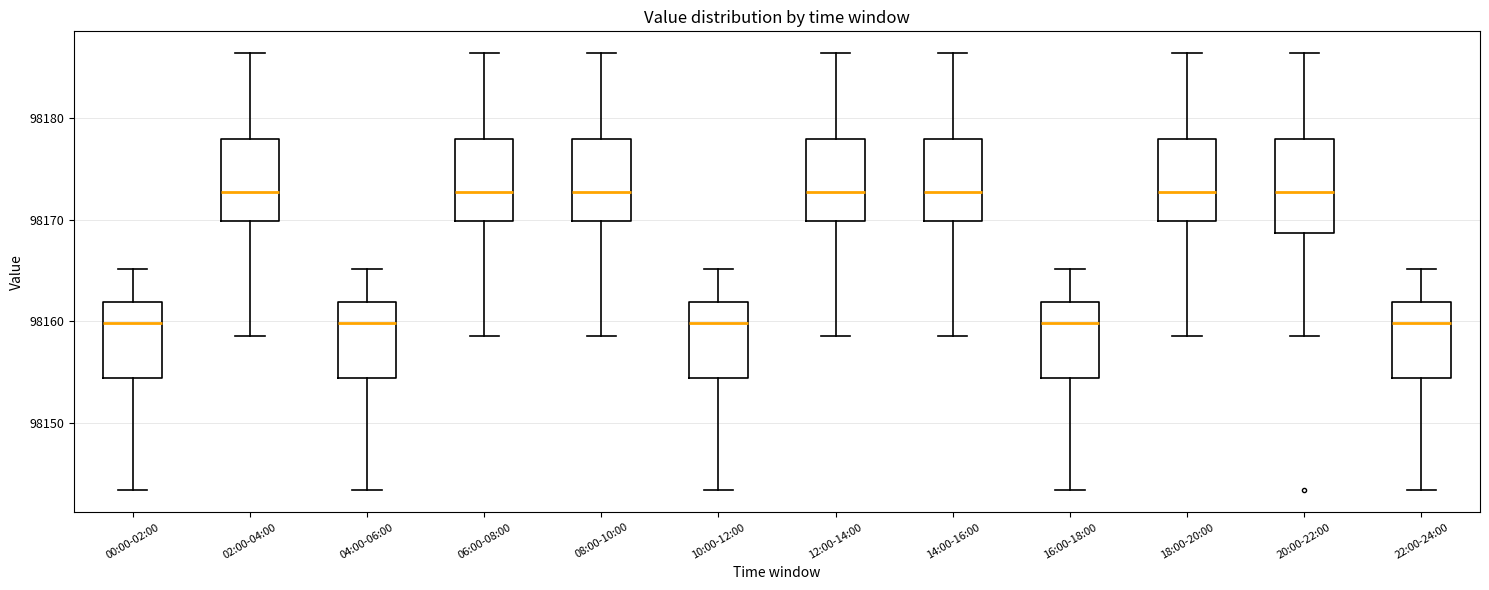

Where does the lower whisker of the box for 08:00-10:00 end on the y-axis? The values are not printed on the chart, so give them approximately, as read against the axis.

98159